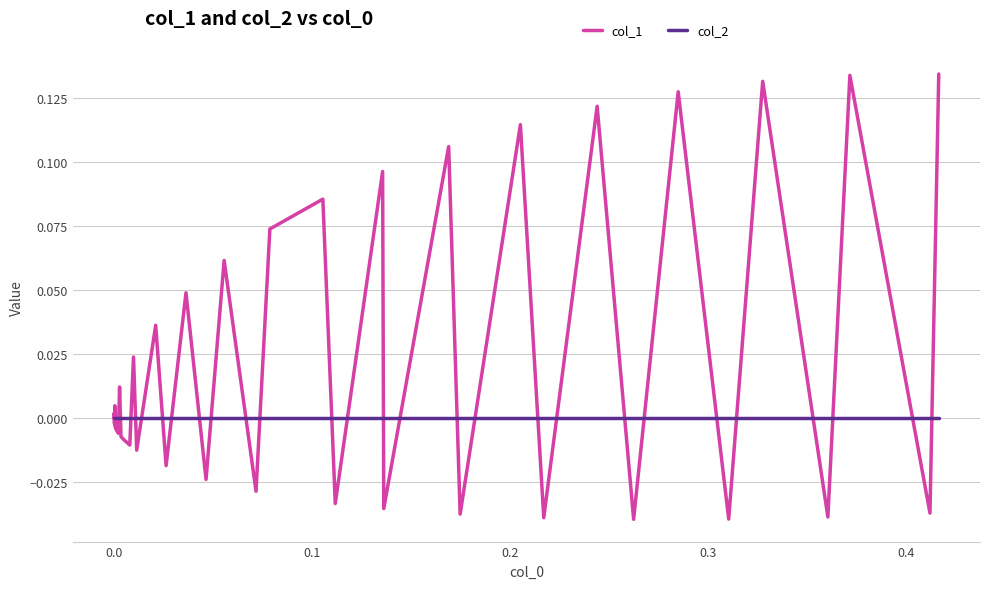

List the series in order of their overall mean, highest first.

col_1, col_2